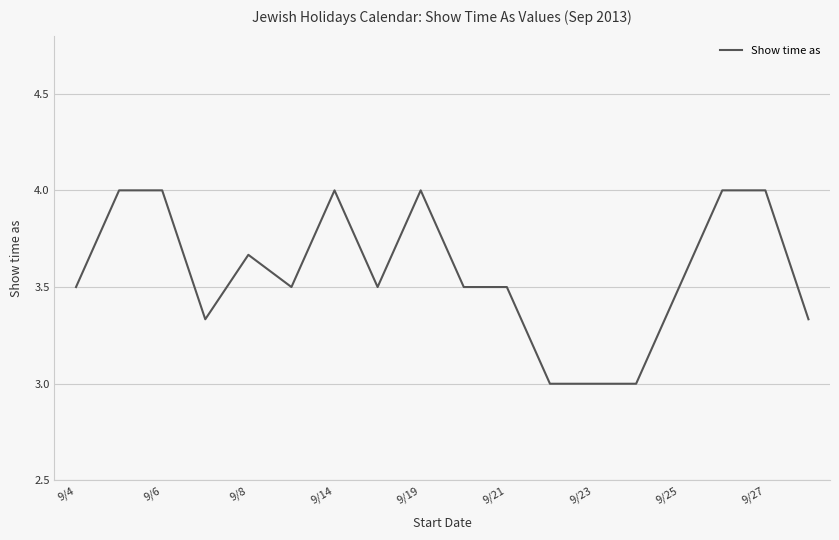

What is the greatest value displayed?

4.0